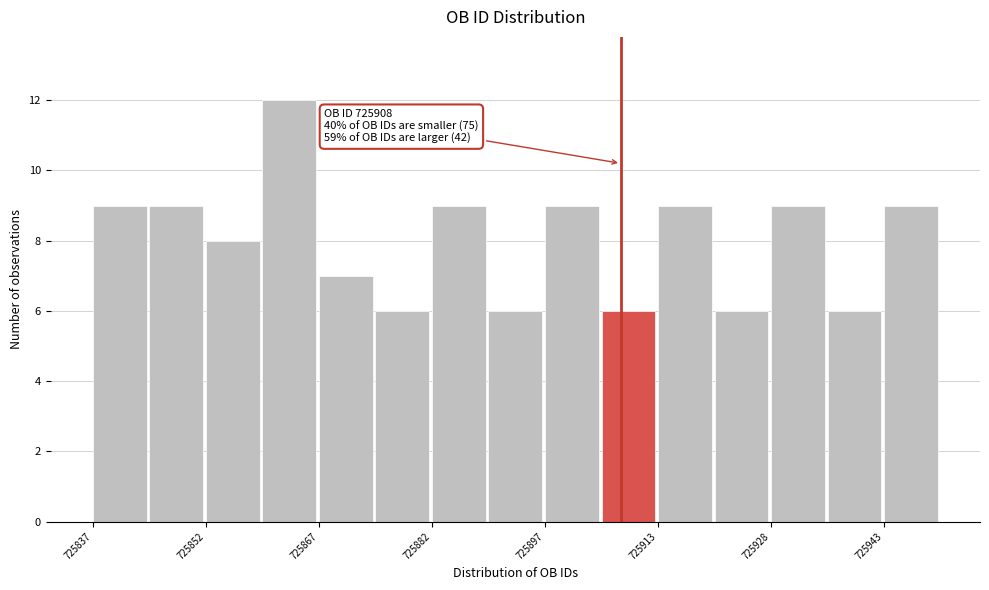

Read against the x-axis, roughly where is the centre of the tallest bar?

725864